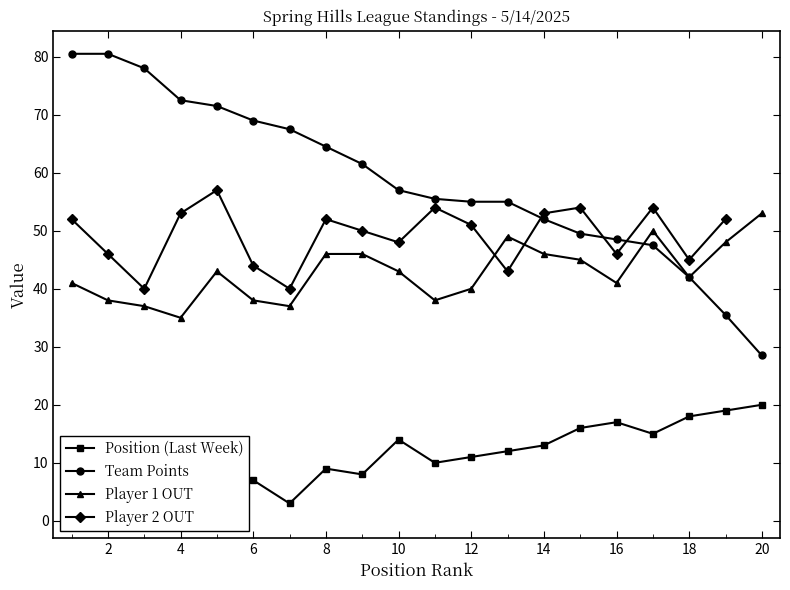

What is the average value of the Team Points series?

58.6